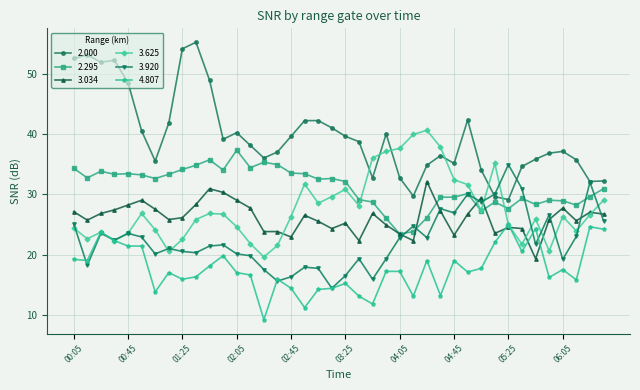

What is the value of the 4.807 point at the 14th from the left?

16.6